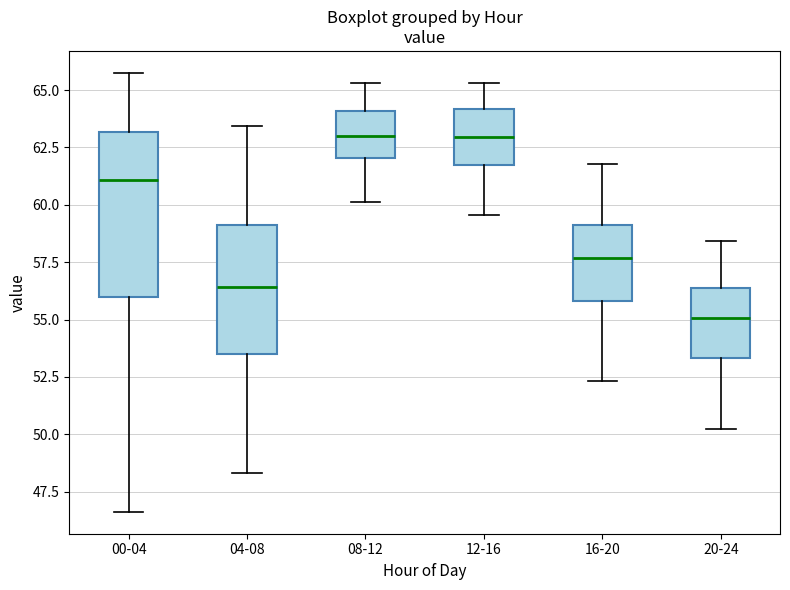

Where does the lower whisker of the box for 12-16 end on the y-axis? The values are not printed on the chart, so give them approximately, as read against the axis.

59.5